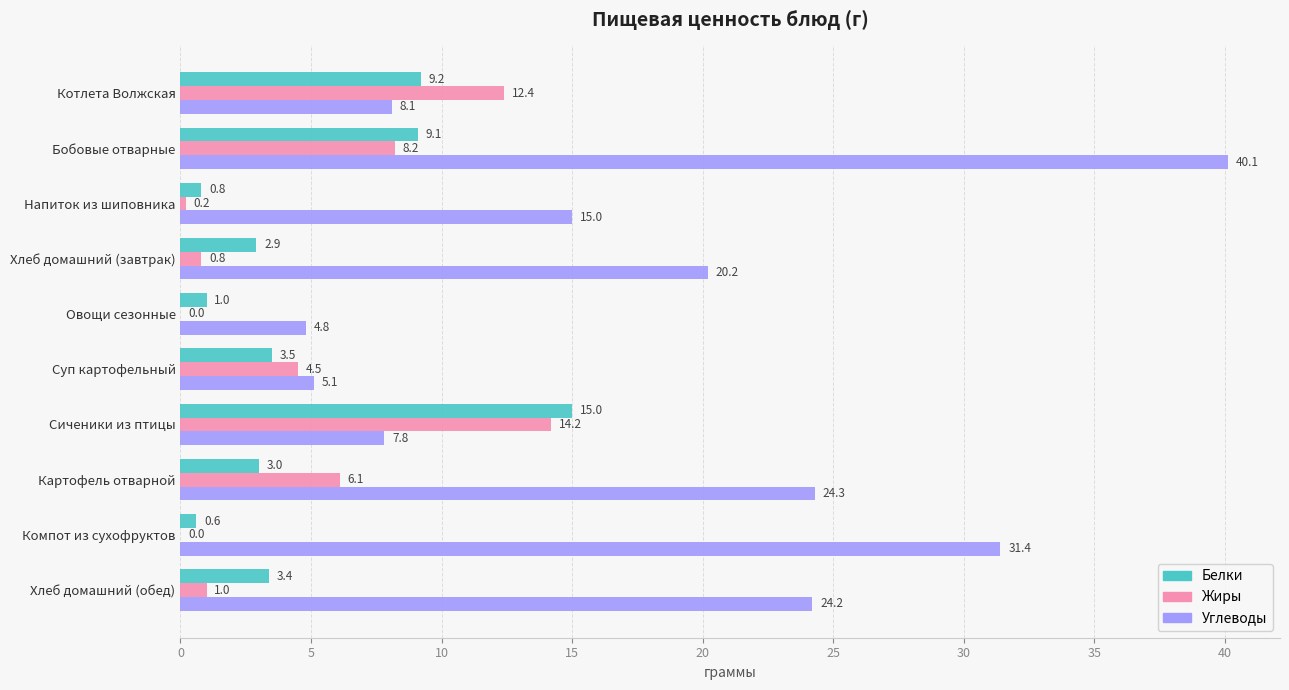

Which series changed the most between Напиток из шиповника and Картофель отварной?

Углеводы